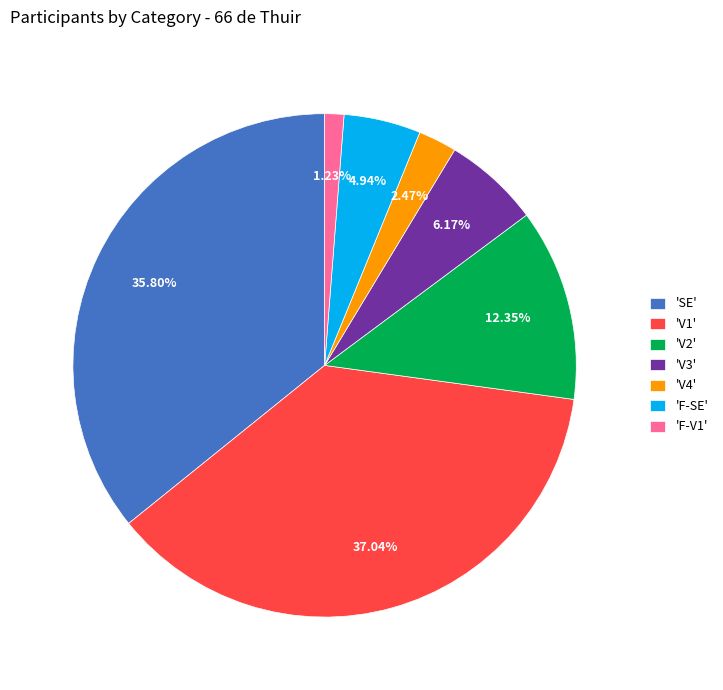

Rank the categories by value from lowest to highest.

'F-V1', 'V4', 'F-SE', 'V3', 'V2', 'SE', 'V1'